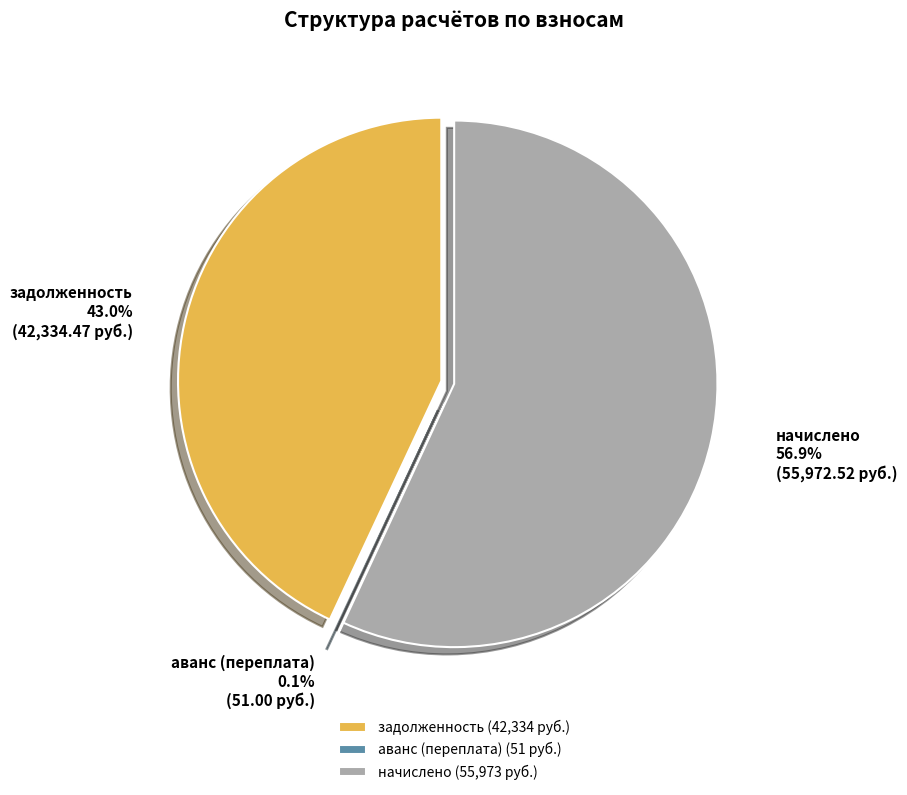

Is it true that 27 is 5% of the pie?

False